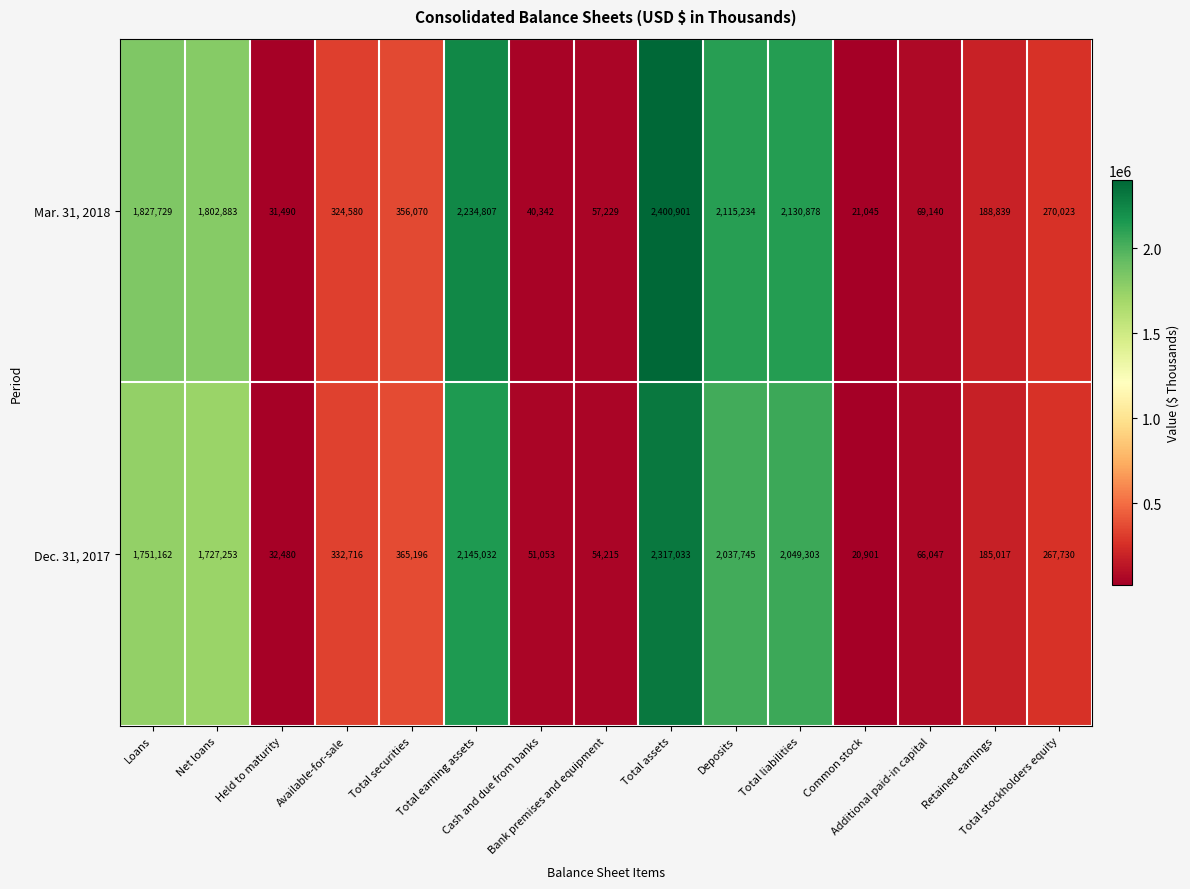

Which series has the largest total across all categories?

Mar. 31, 2018